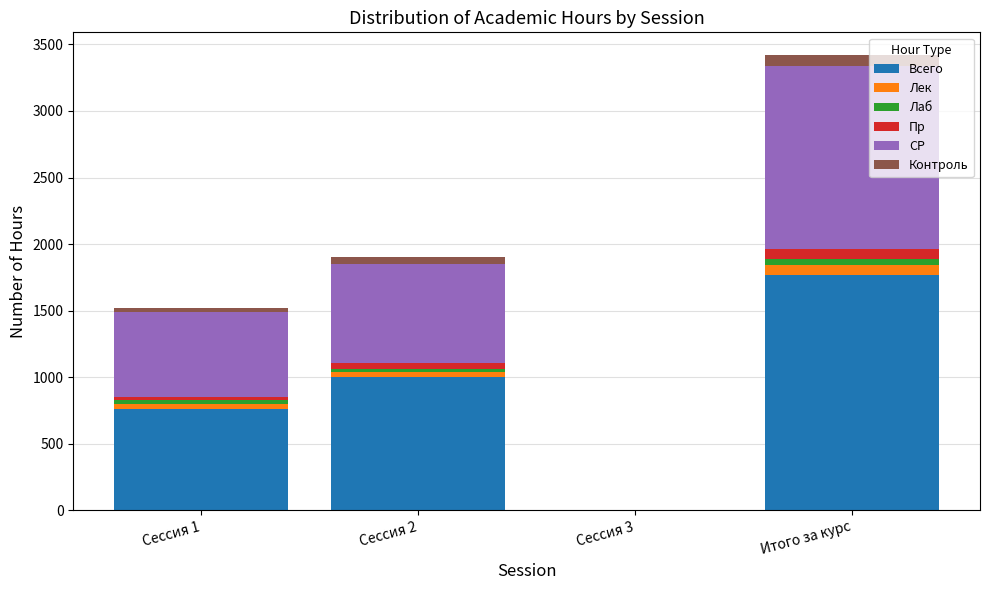

Is it true that Всего equals 1764 at Итого за курс?

True